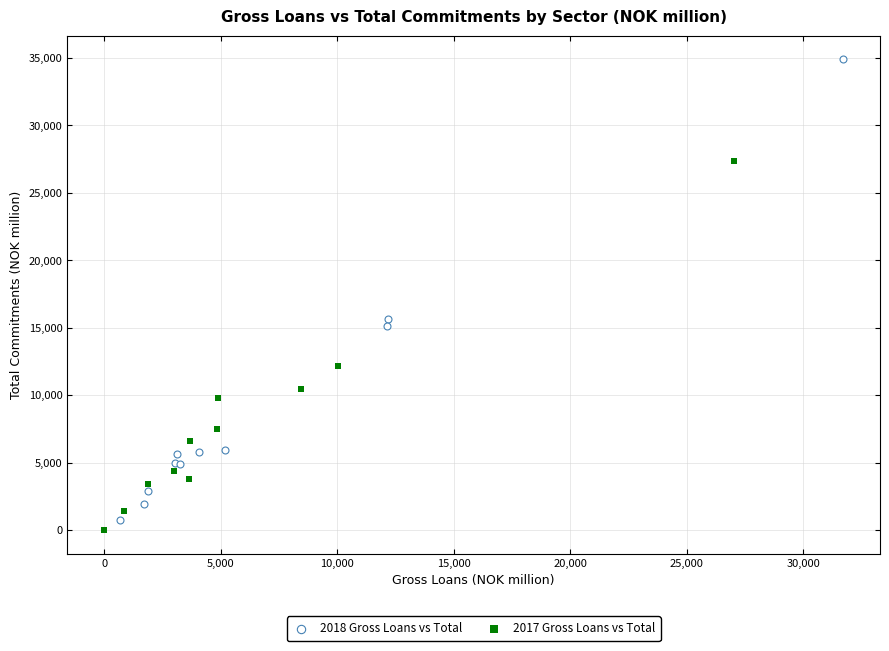

Which series contains the highest Y value?

2018 Gross Loans vs Total